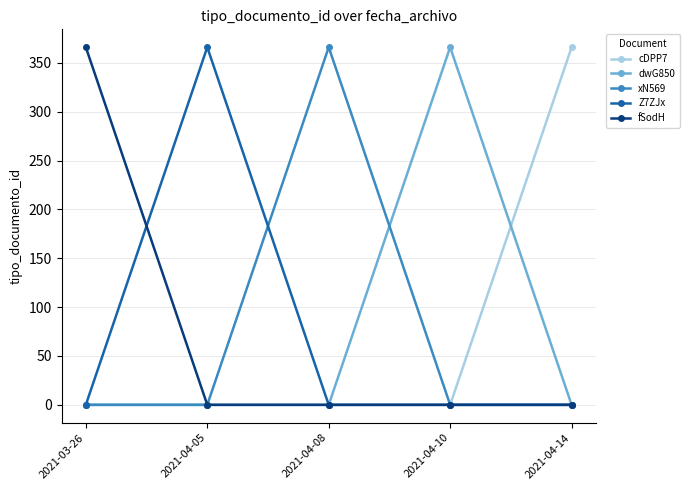

What is the sum of all dwG850 values?

366